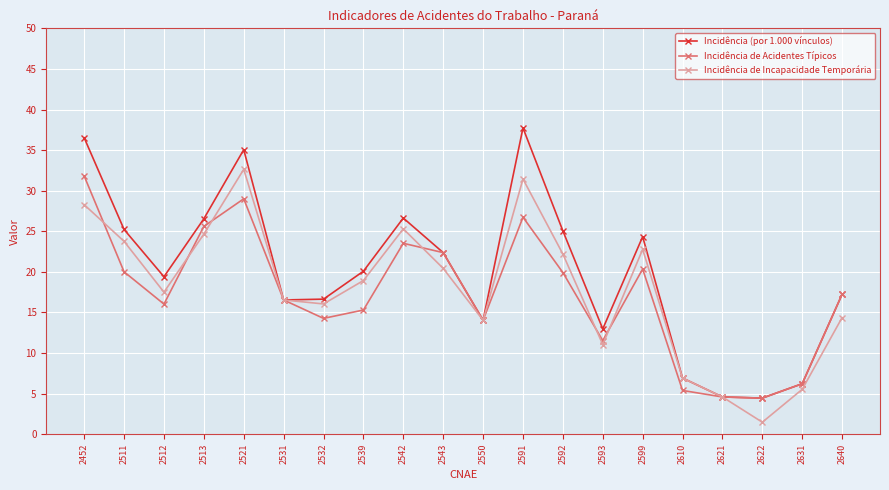

What is the value of the Incidência de Incapacidade Temporária point at the 17th from the left?

4.6